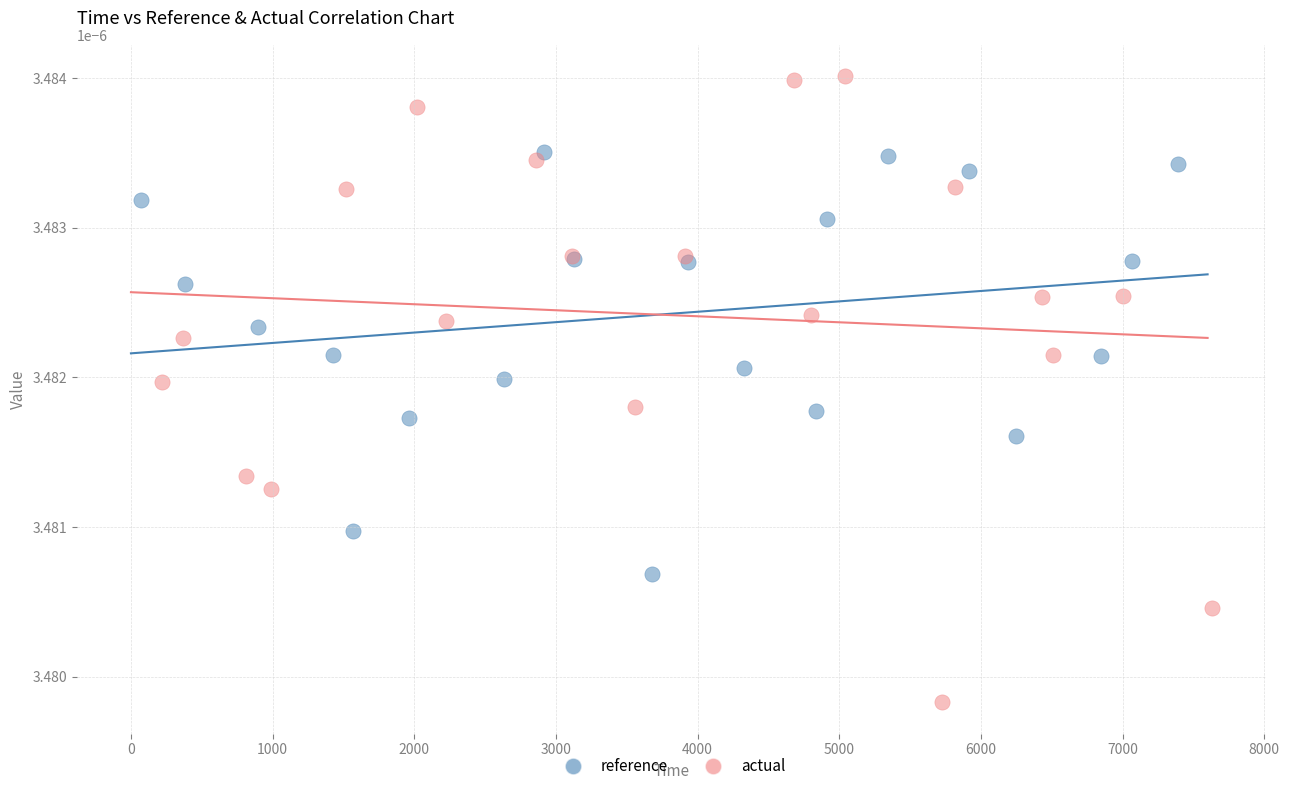

Which series contains the highest Y value?

actual